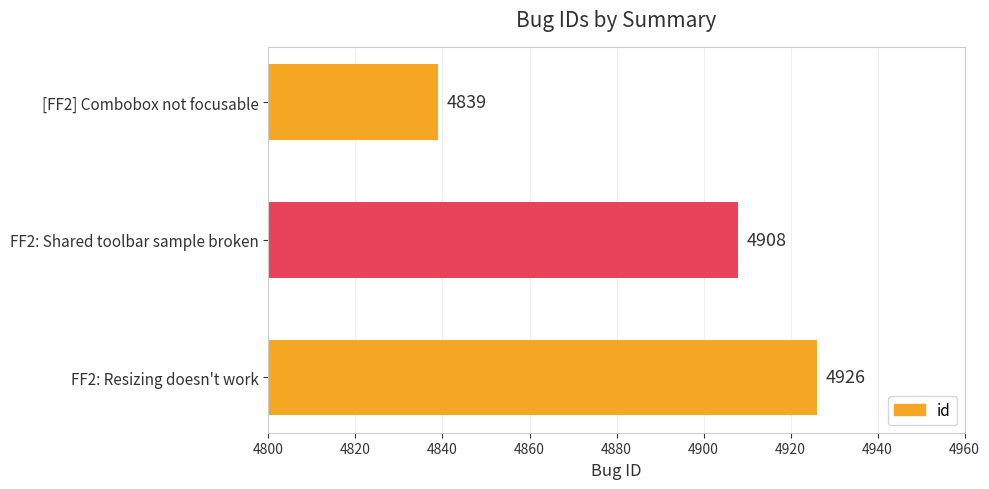

Where is the data nearest to the value 4882?

FF2: Shared toolbar sample broken